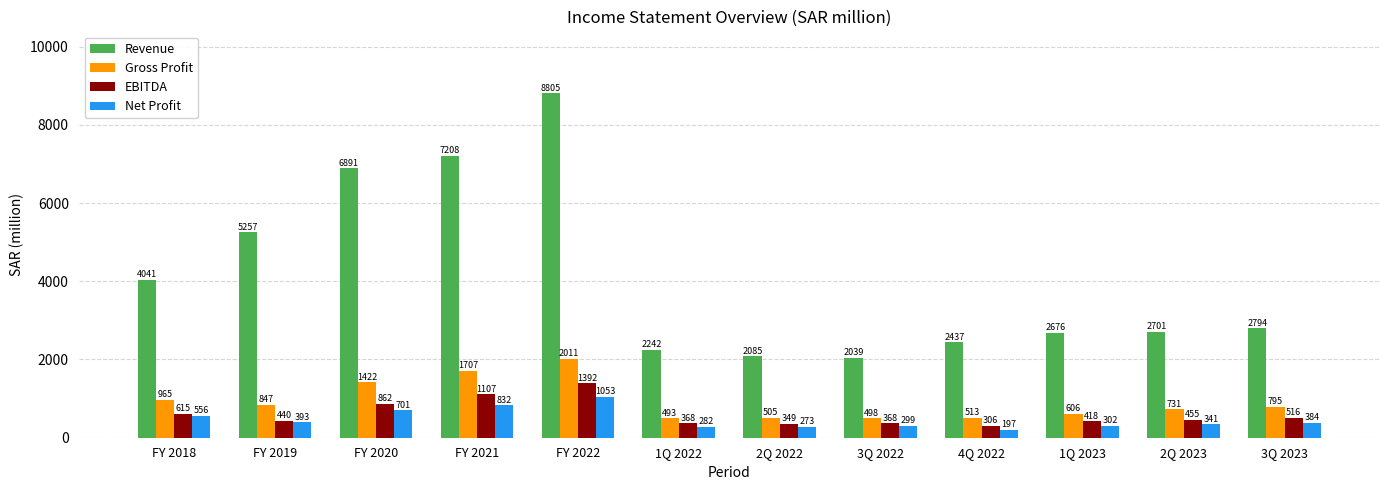

What position from the left is FY 2022?

5